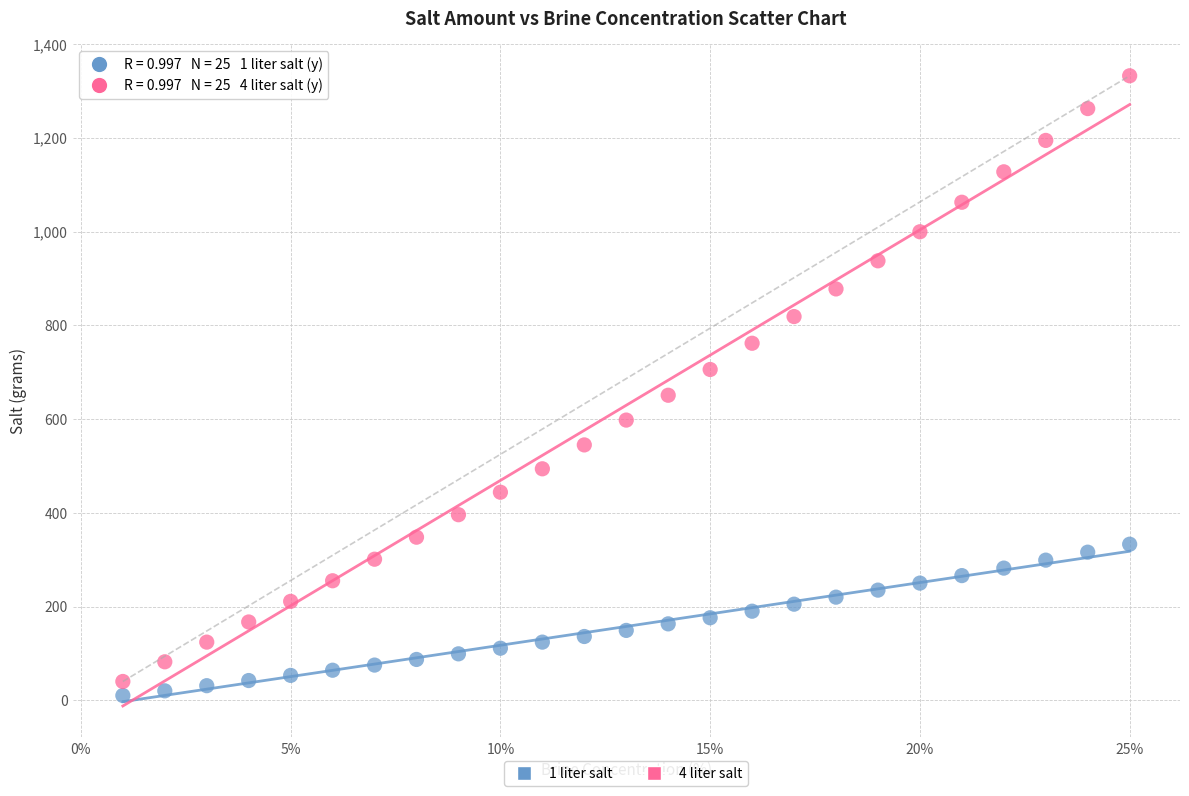

Across all series, what Y value is closest to 671?

651